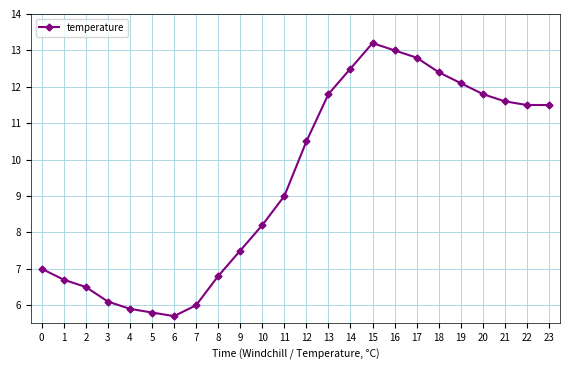

Where is the first local maximum?

15